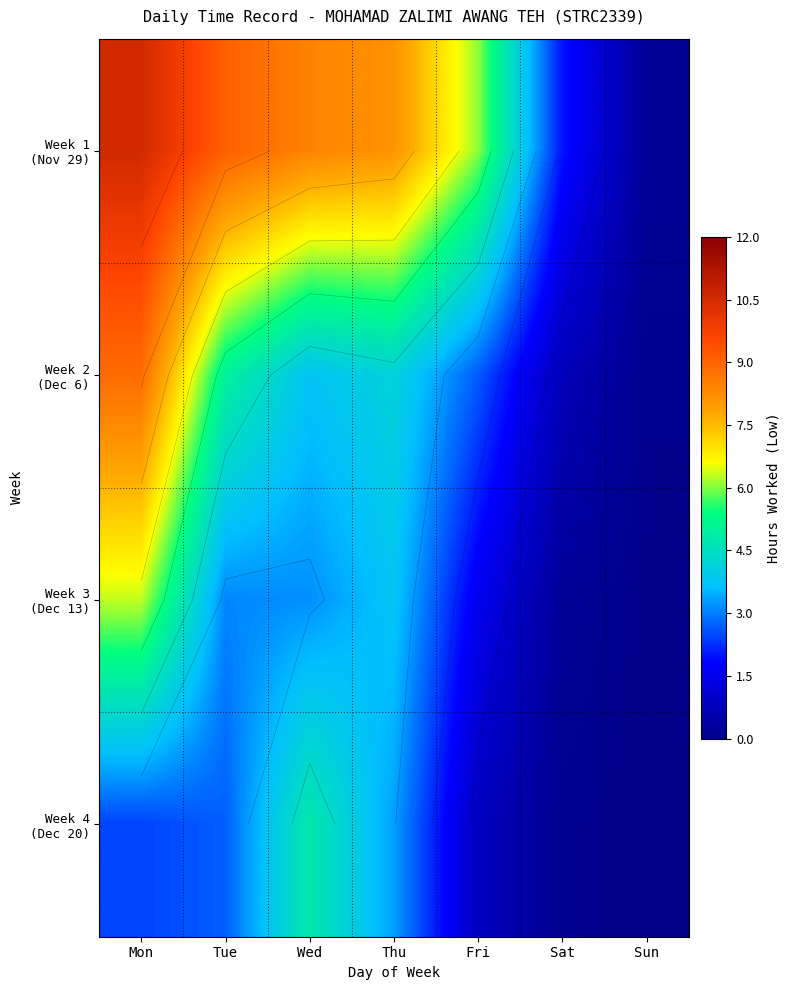

At which category does the chart reach its peak across all series?

Mon